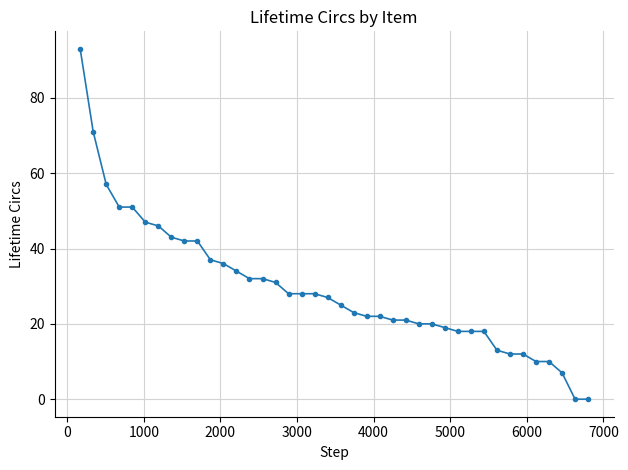

What is the difference between the maximum and minimum values?

93